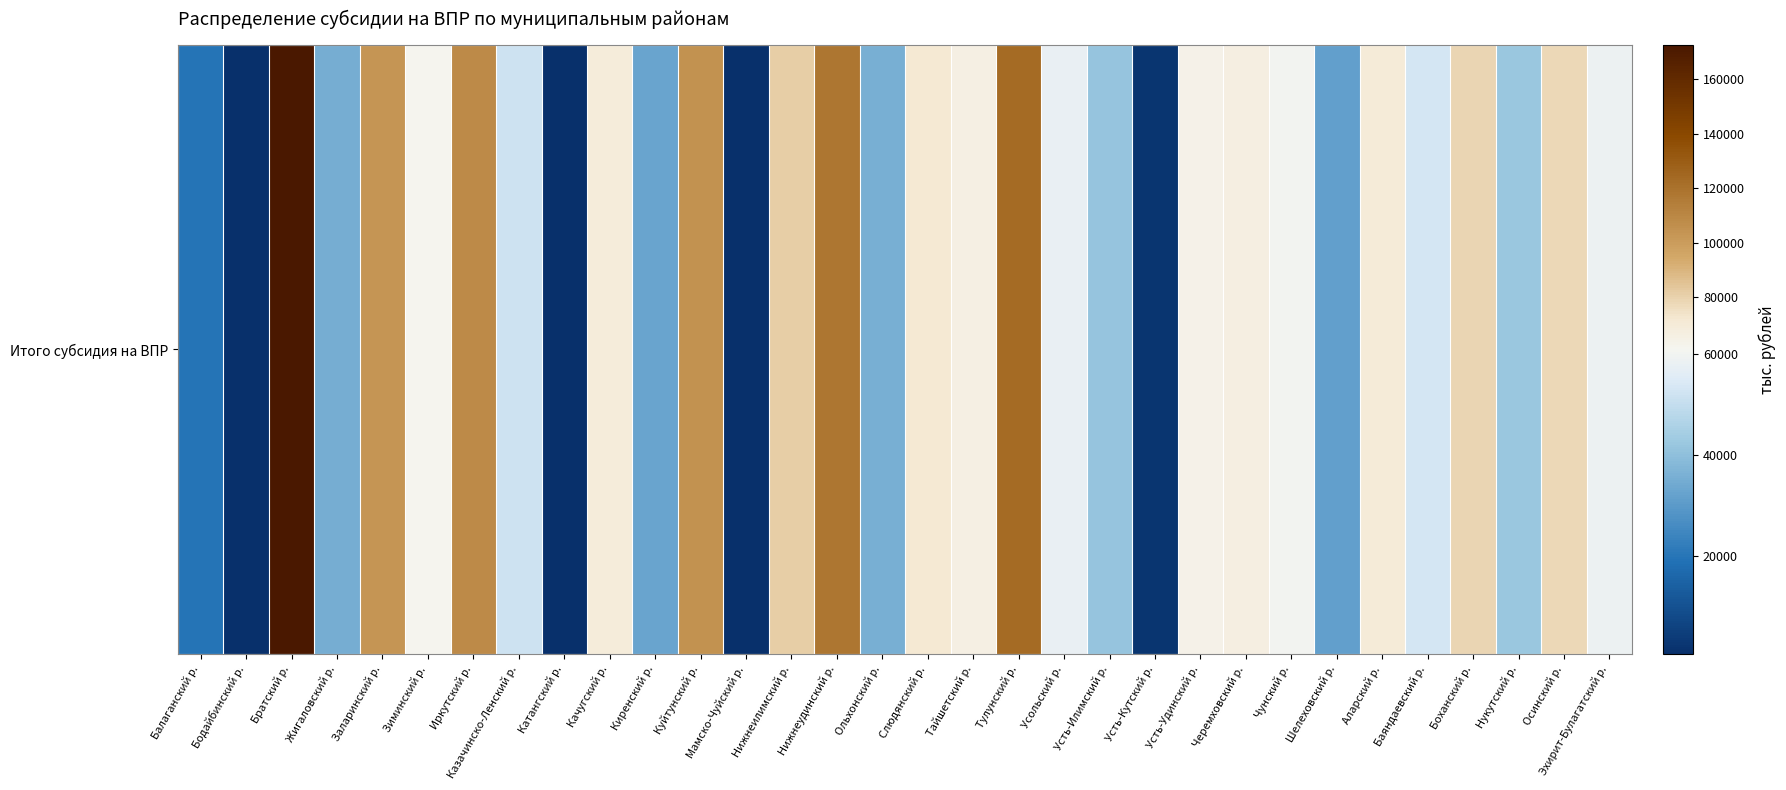

Which has a higher value, Иркутский р. or Братский р.?

Братский р.